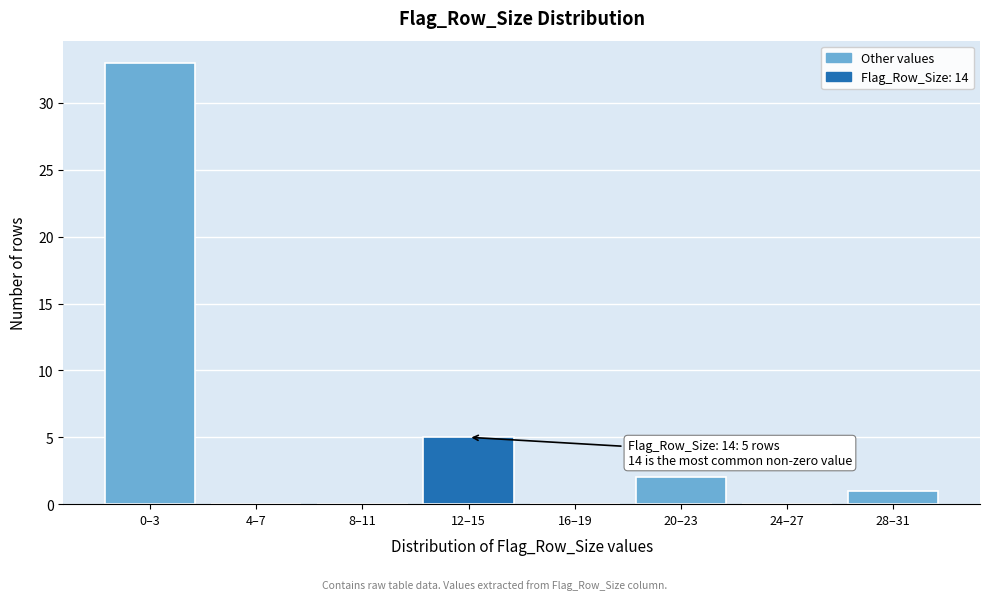

Reading left to right, extract all data points from this chart.

0–3=33	4–7=0	8–11=0	12–15=5	16–19=0	20–23=2	24–27=0	28–31=1